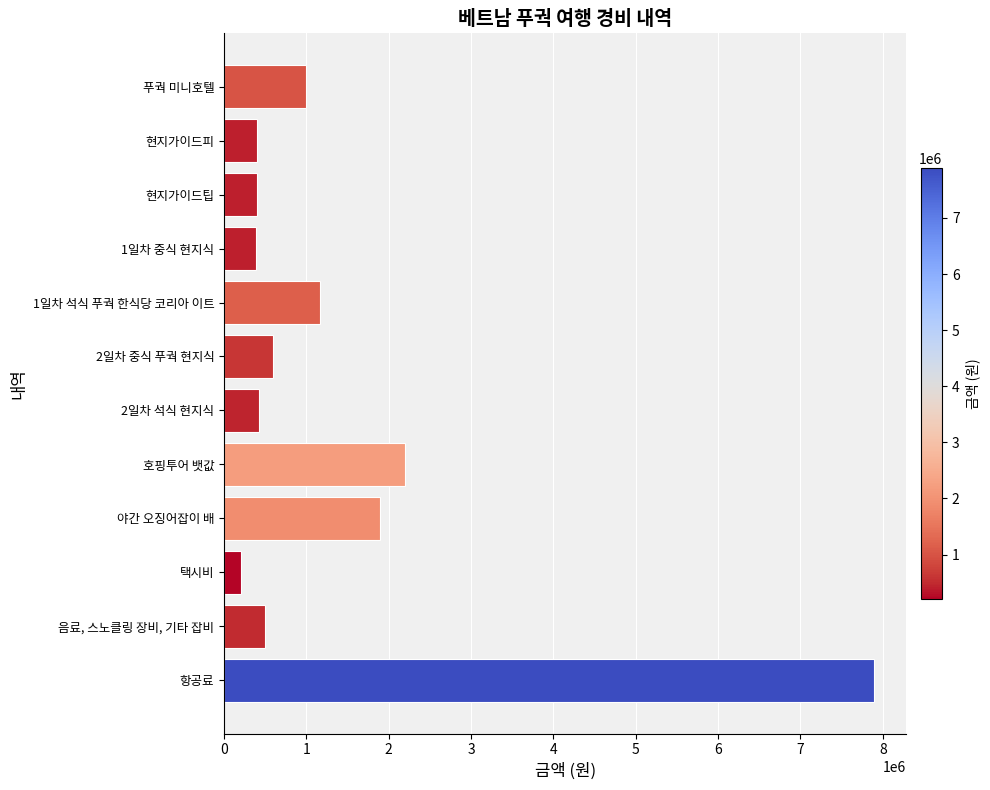

How many bars are there in total?

12